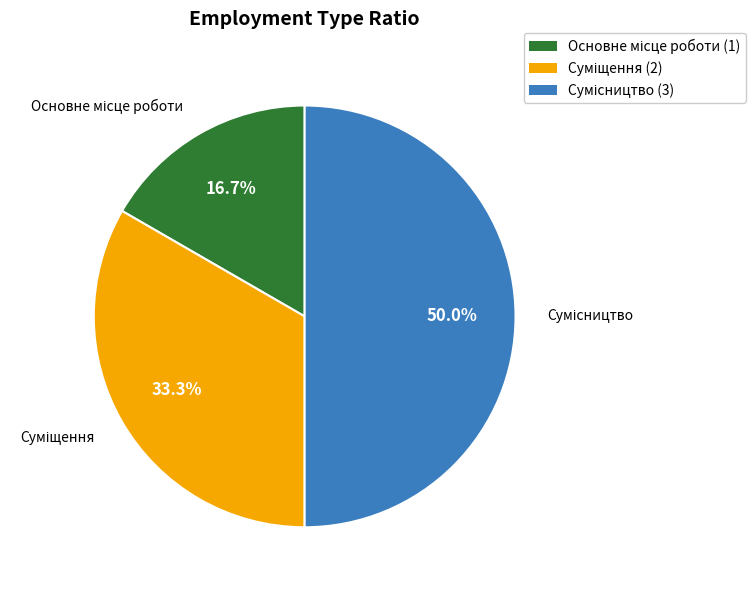

To the nearest percent, what is the difference between the largest and smallest slice percentages?

33%